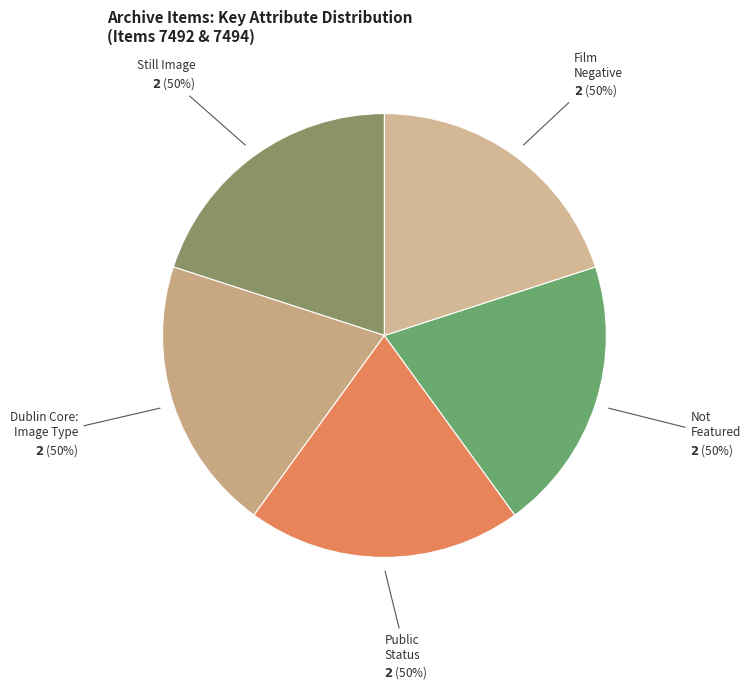

Which series has the largest range (max minus min)?

Public